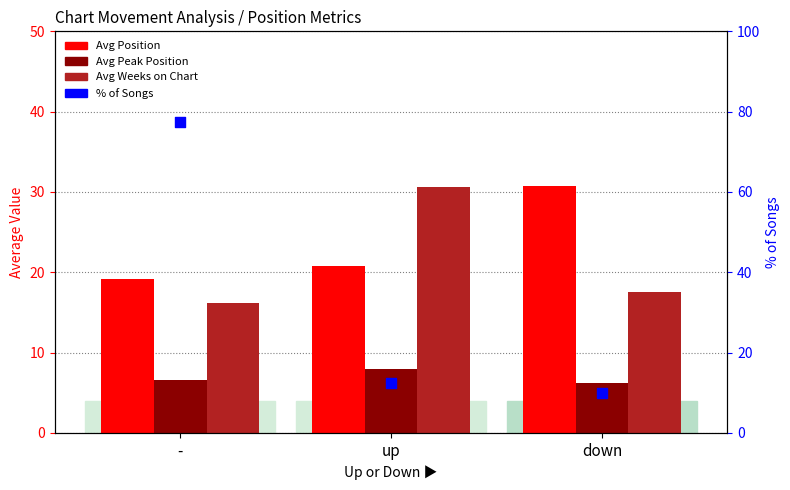

At which category is the sum across all series the highest?

-